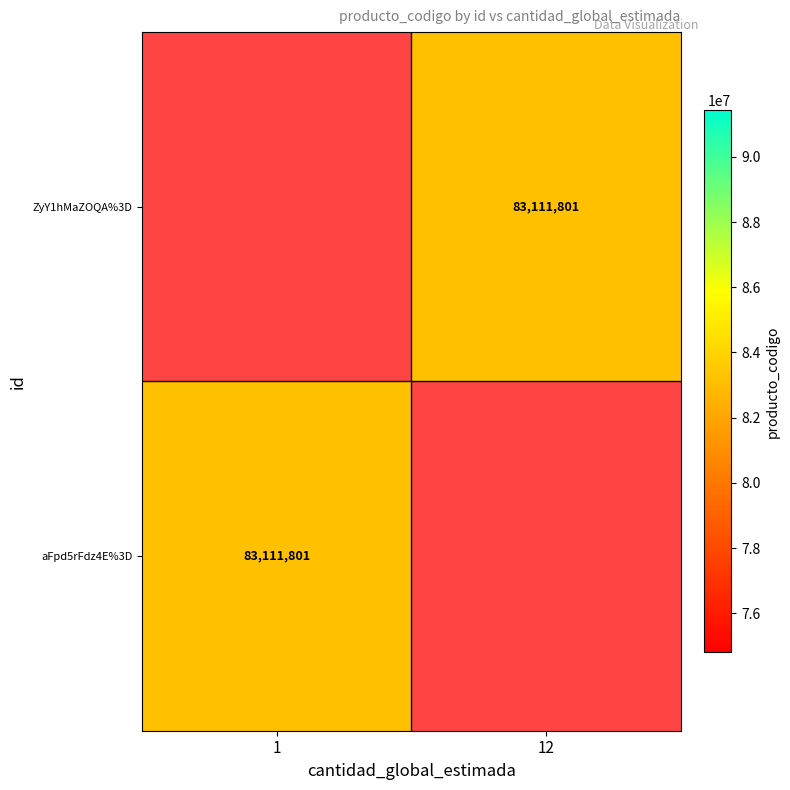

How many values in aFpd5rFdz4E%3D are above zero?

1